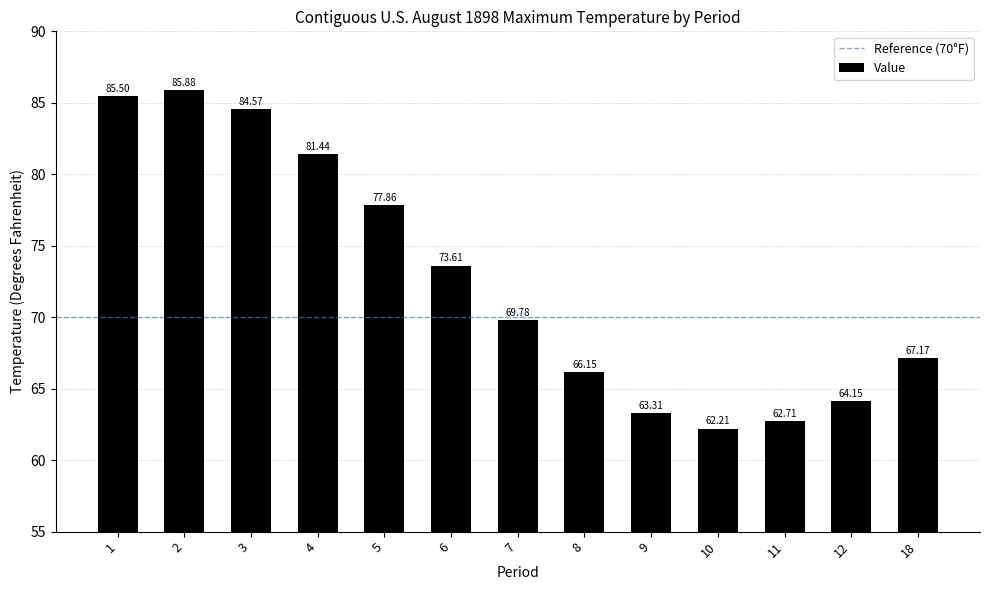

What is the sum of the values at 6 and 3?

158.2